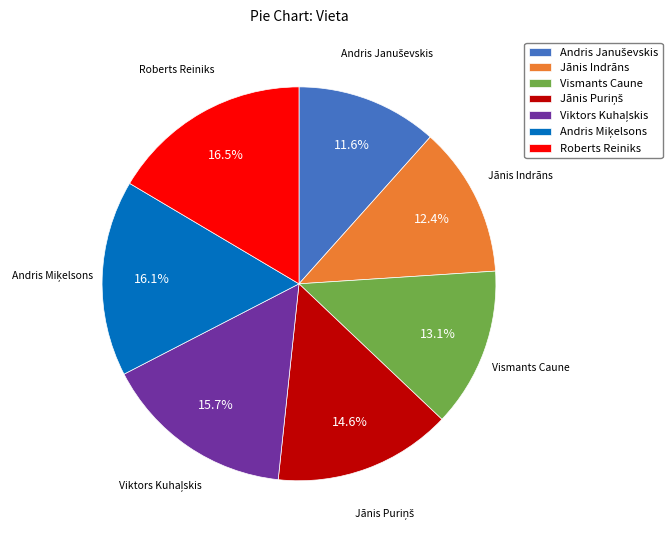

How much of the chart is everything except Jānis Indrāns?

87.6%